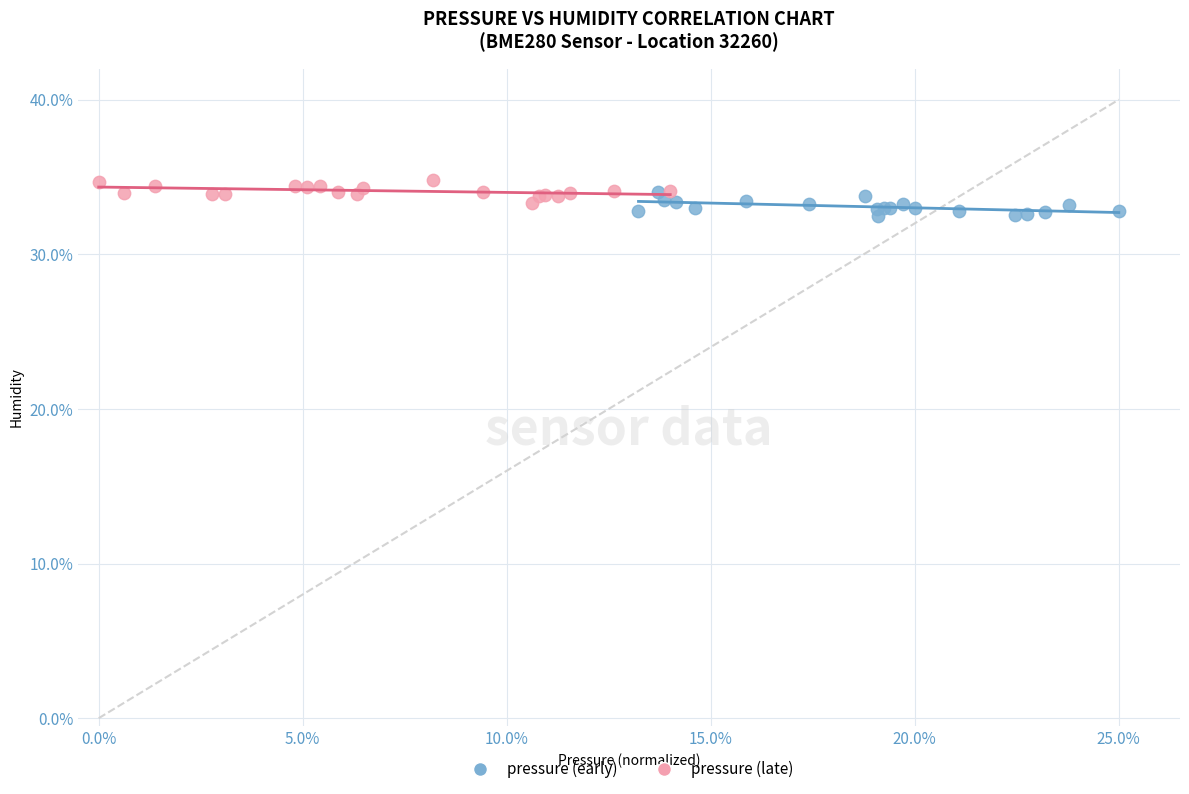

What are all the series names shown in the legend?

pressure (early), pressure (late)